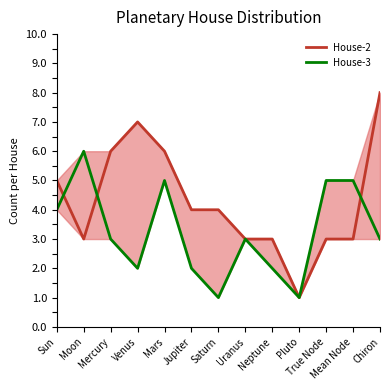

Which category has the lowest value in the House-2 series?

Pluto